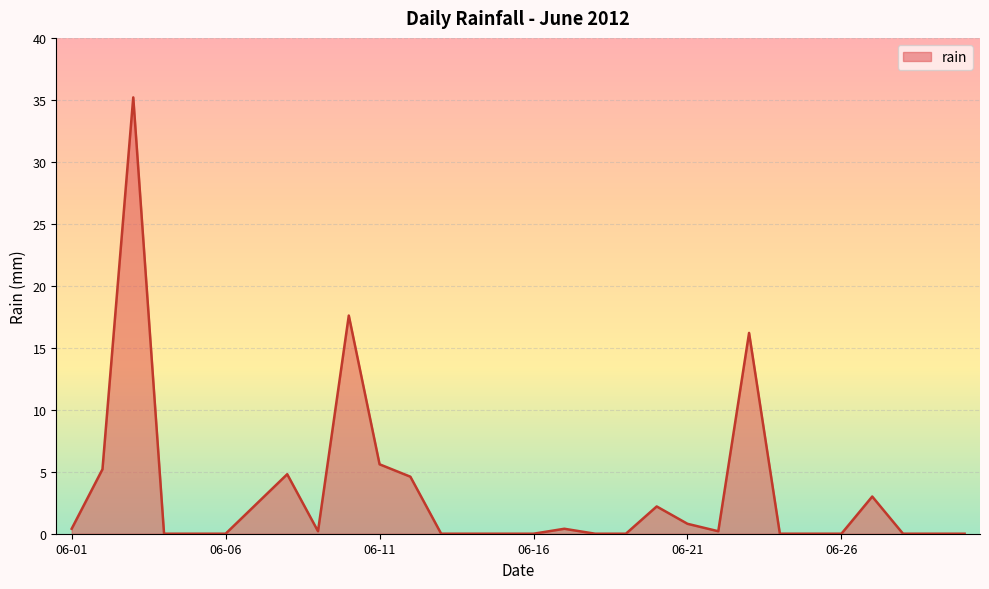

How many distinct data groups are displayed?

1